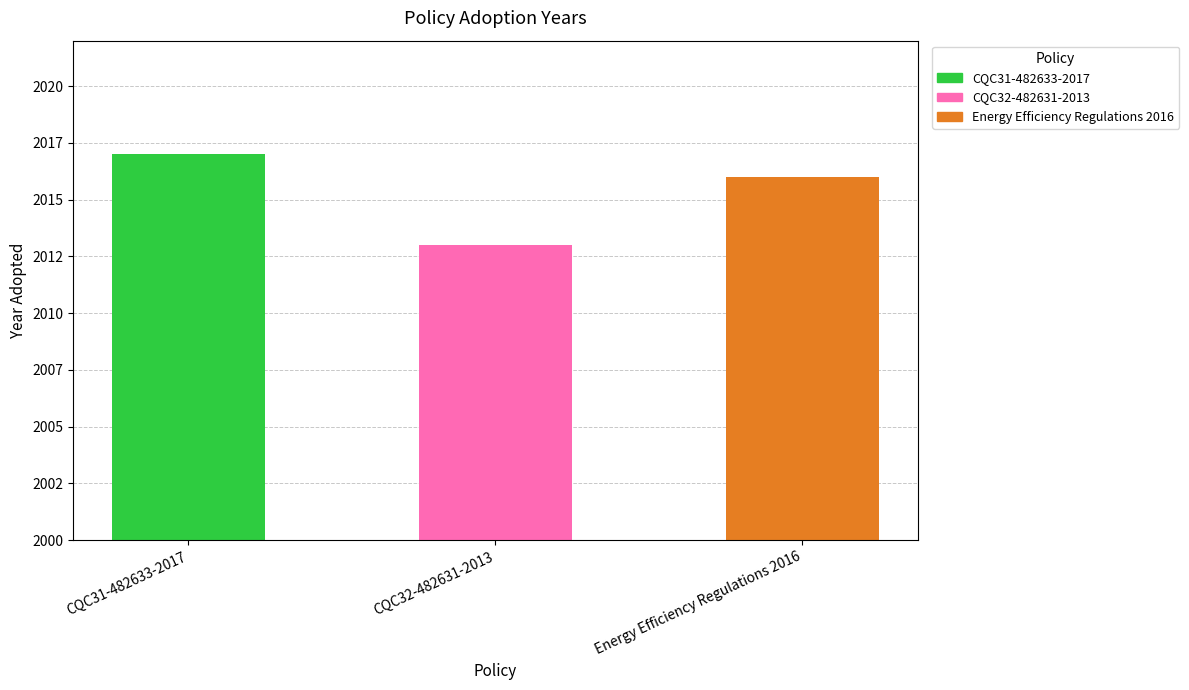

What is the value of the 2nd bar from the left?

2013